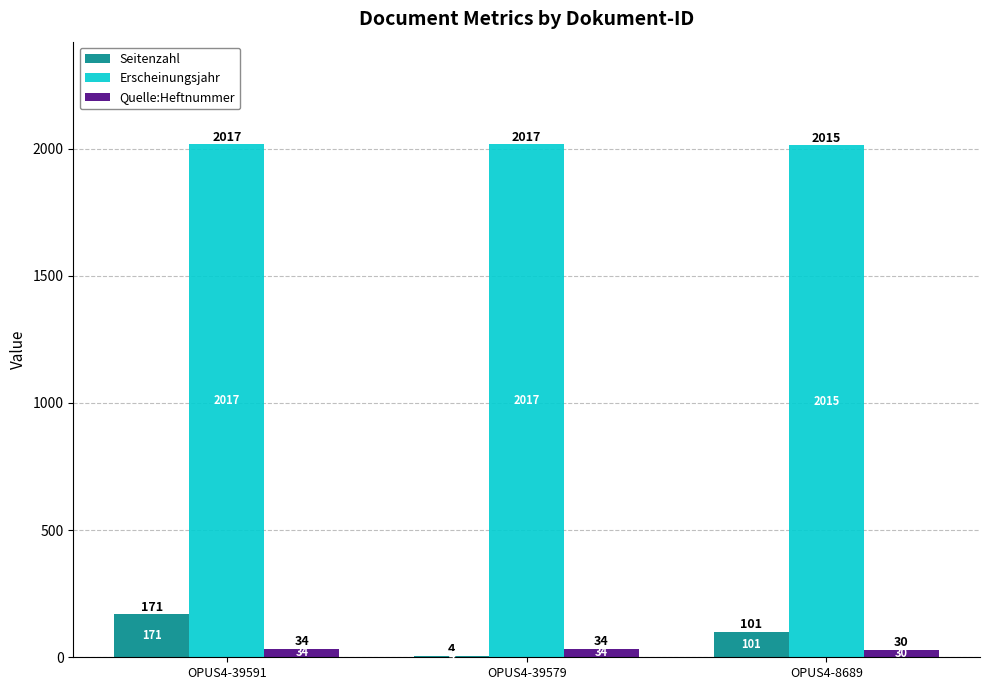

True or false: Seitenzahl has a value of 4 at OPUS4-39579.

True